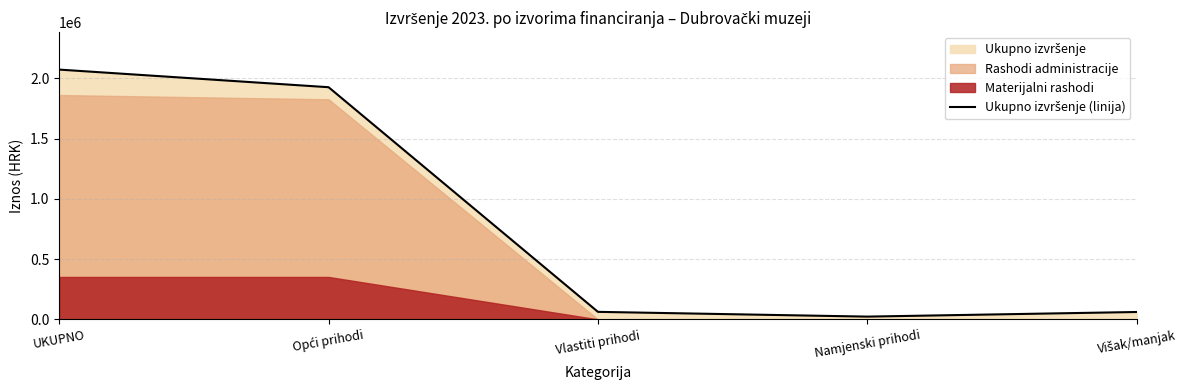

Reading right to left, extract all data points from this chart.

61137.8	22816.0	62279.4	1926774.7	2073007.9